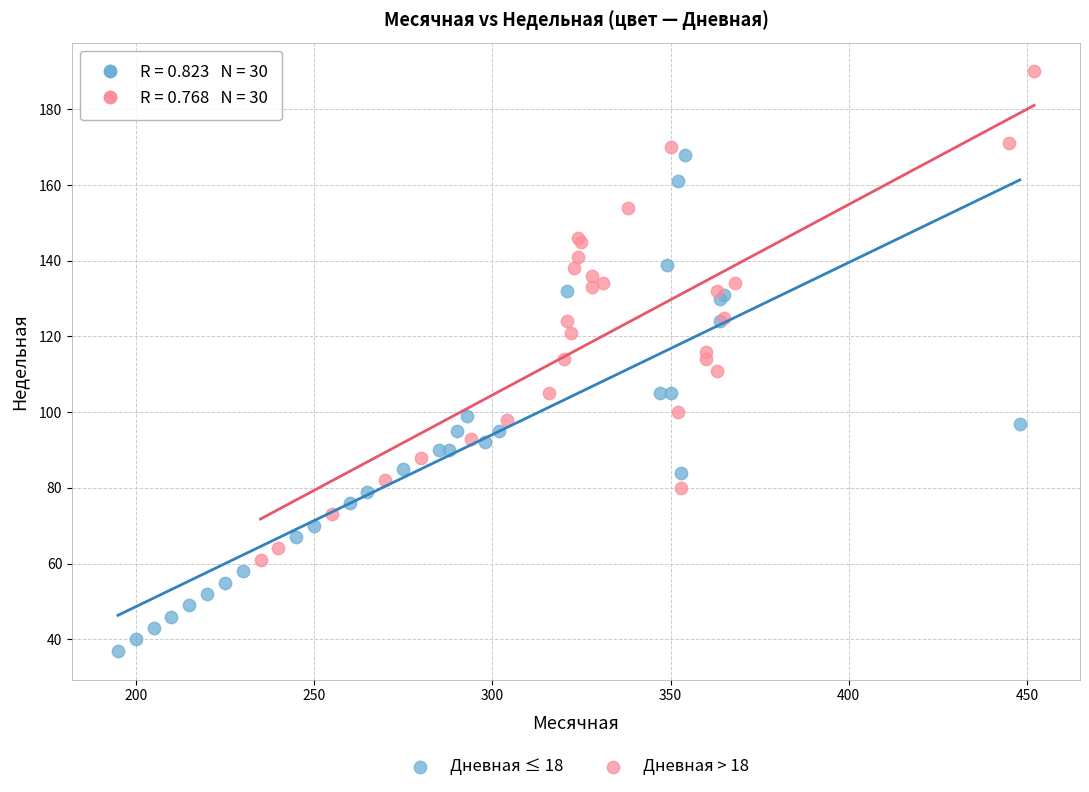

Which series has the widest spread of Y values?

Дневная ≤ 18